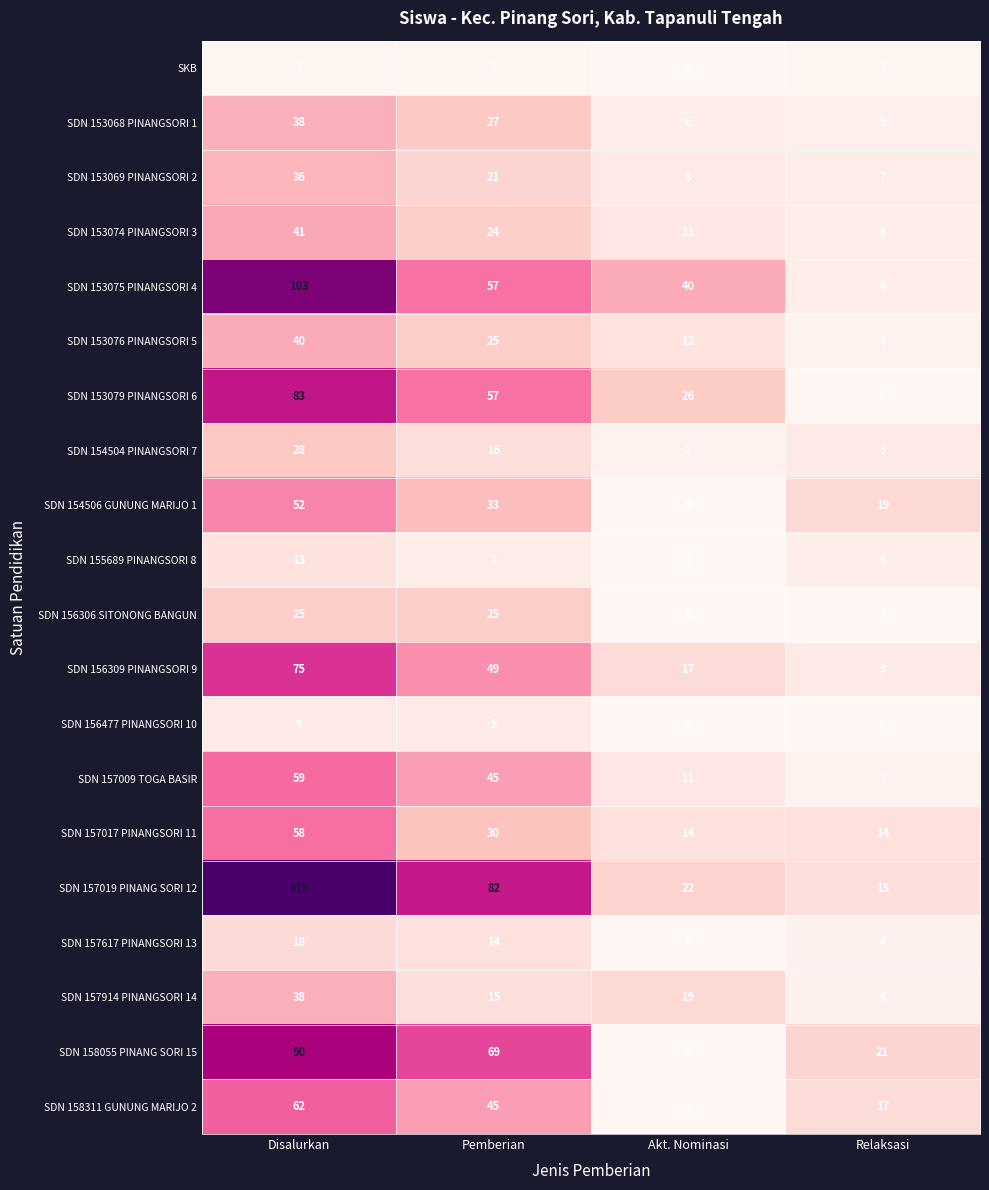

What is the difference between the SDN 153079 PINANGSORI 6 values at Pemberian and Akt. Nominasi?

31